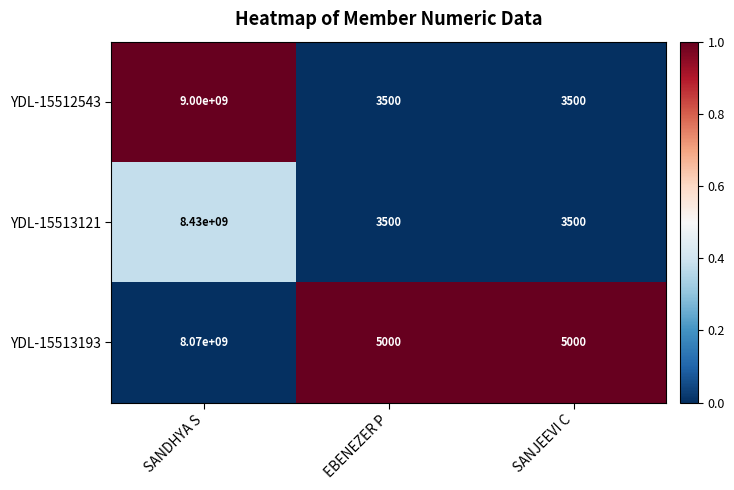

What is the approximate value of YDL-15513193 at EBENEZER P, to the nearest 50?

5000